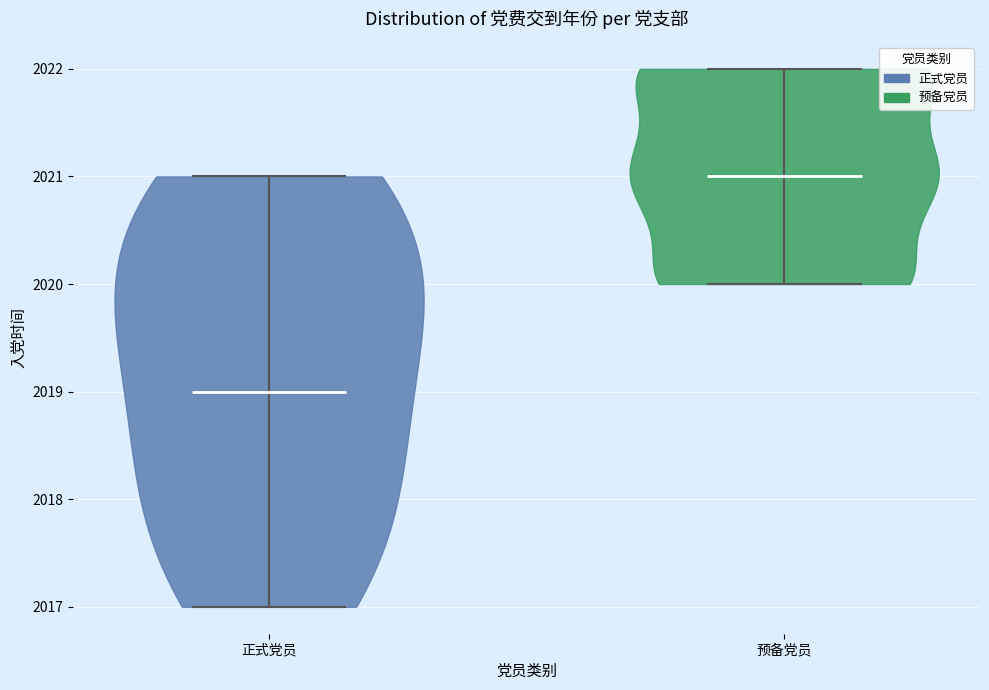

Where does the median line of the violin for 预备党员 sit on the y-axis? The values are not printed on the chart, so give them approximately, as read against the axis.

2021